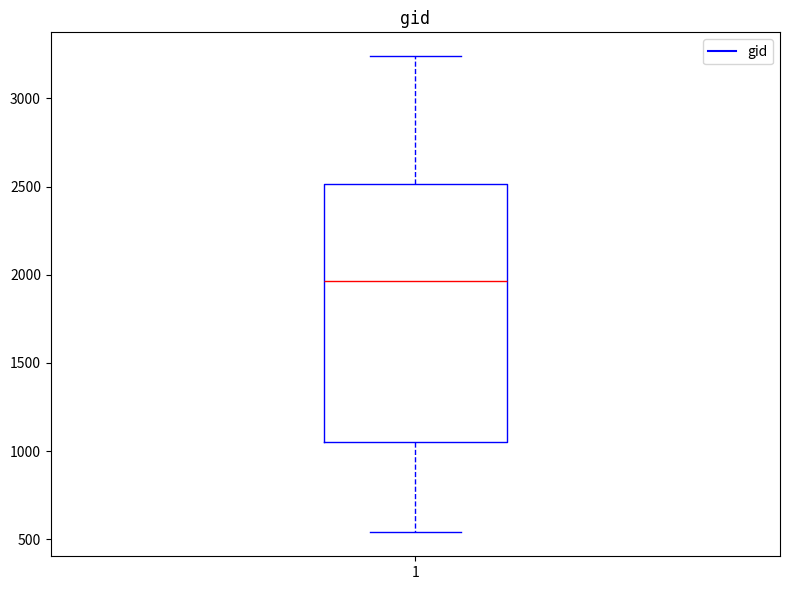

Where does the median line of the box at x = 1 sit on the y-axis? The values are not printed on the chart, so give them approximately, as read against the axis.

1950